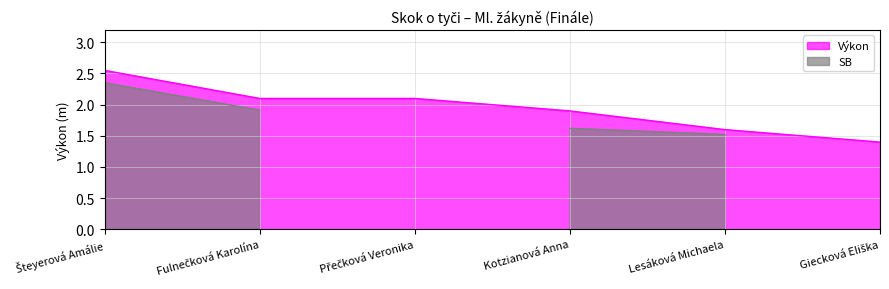

Reading left to right, what are all the values shown in this chart?

2.5	2.1	2.1	1.9	1.6	1.4